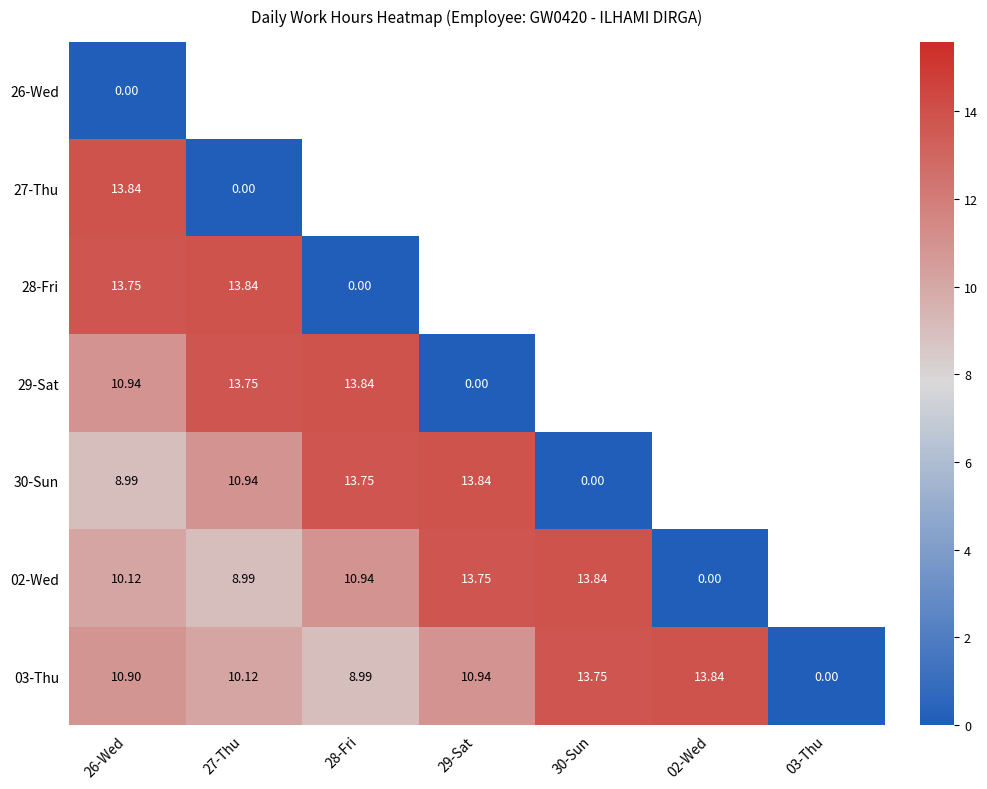

Is the value of 29-Sat at 29-Sat greater than the value of 03-Thu at 27-Thu?

No